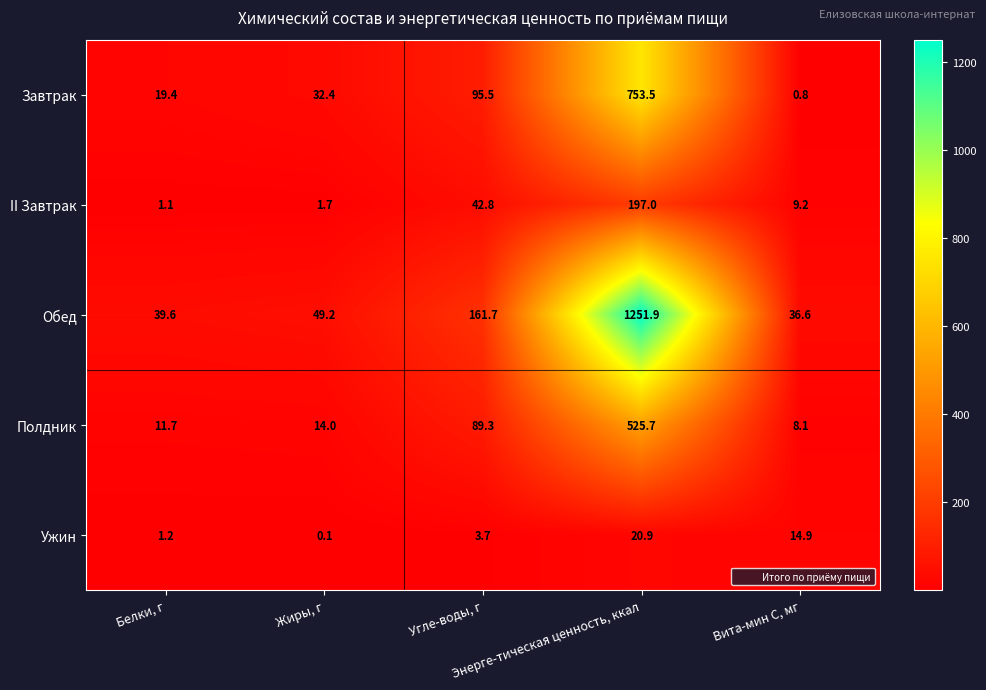

What is the highest value of the Полдник series?

525.7